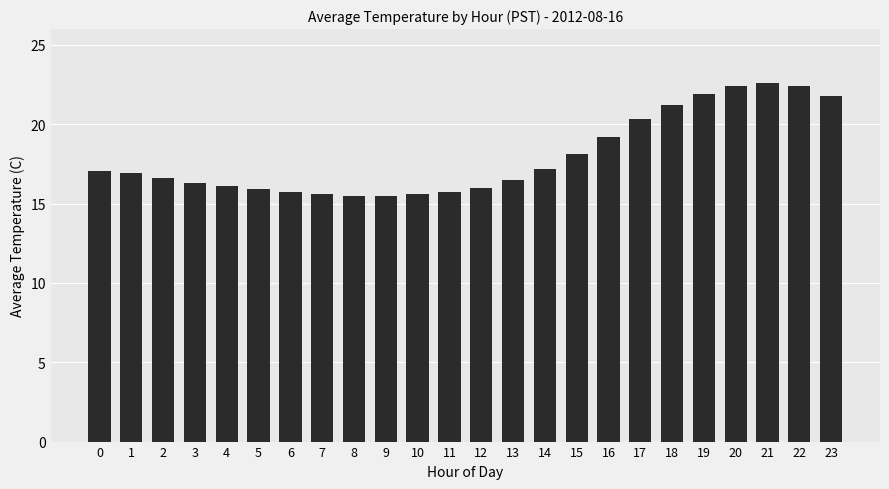

What is the difference between the second highest and minimum values?

6.9